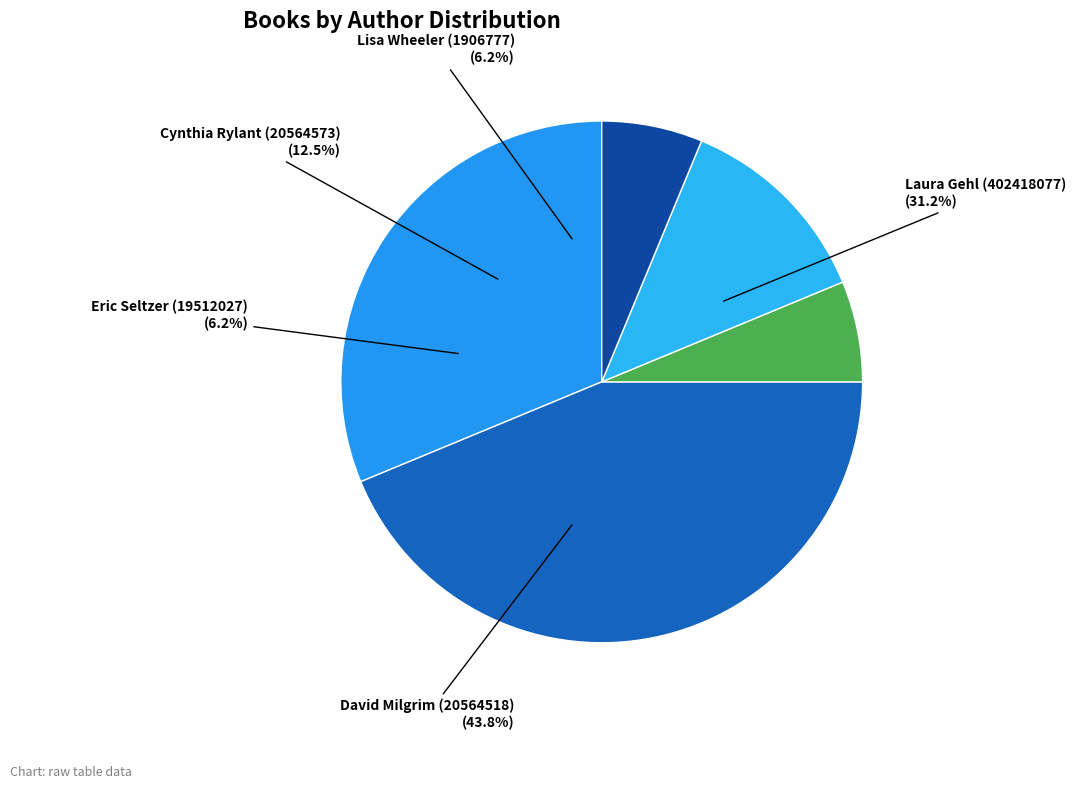

To the nearest percent, what is the combined percentage of Eric Seltzer (19512027) and Laura Gehl (402418077)?

38%